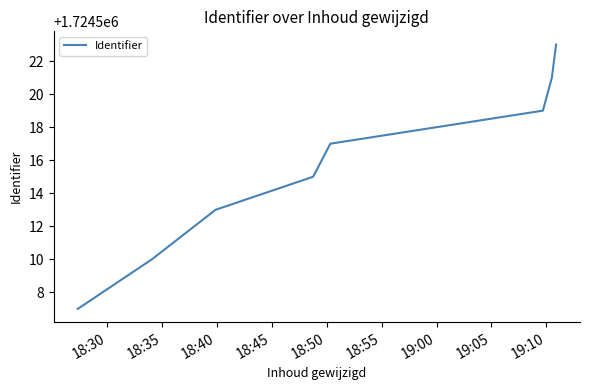

How many series are shown in this chart?

1